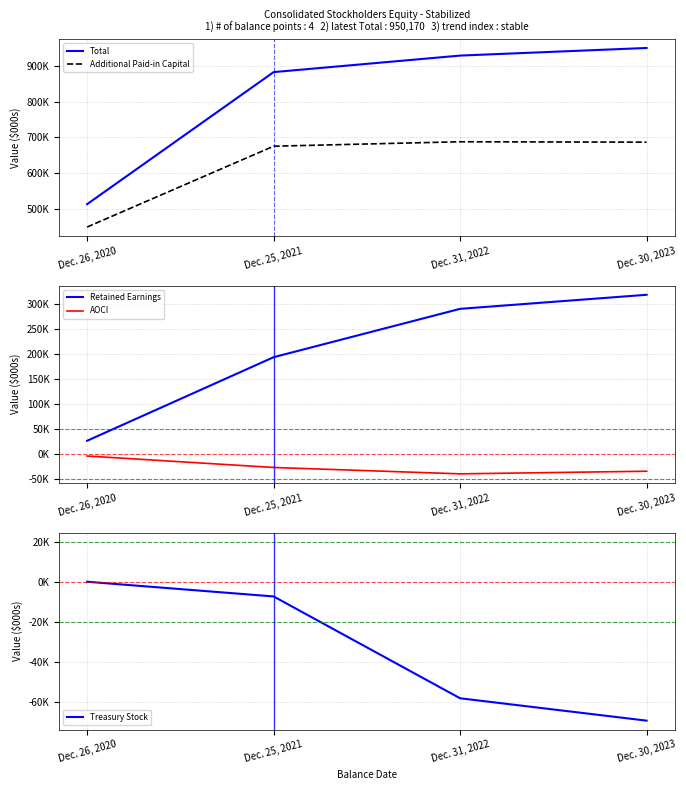

What is the sum of the Retained Earnings values at Dec. 25, 2021 and Dec. 30, 2023?

512113